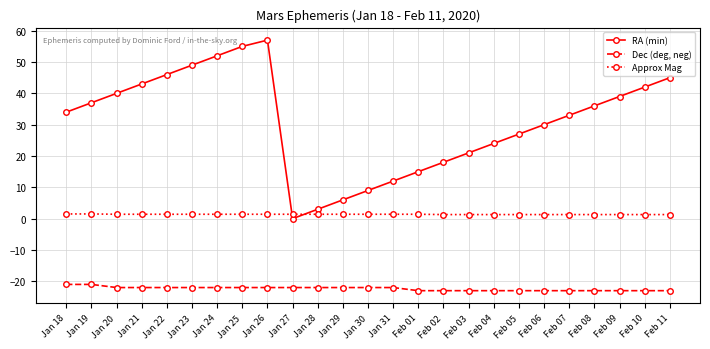

Between Jan 18 and Jan 29, which series saw the biggest shift?

RA (min)